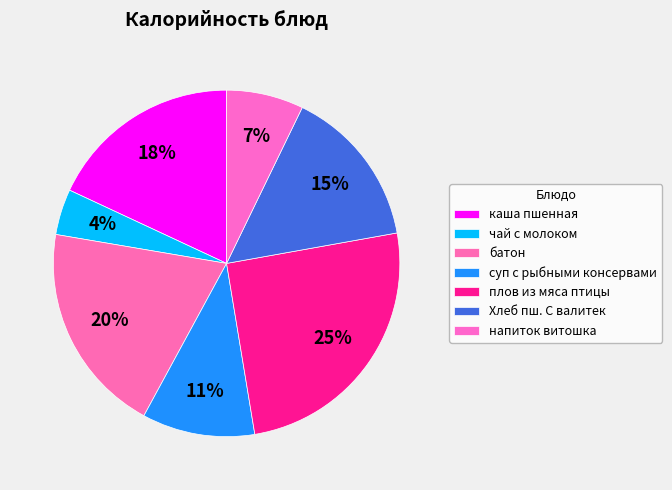

True or false: батон accounts for 32% of the total.

False